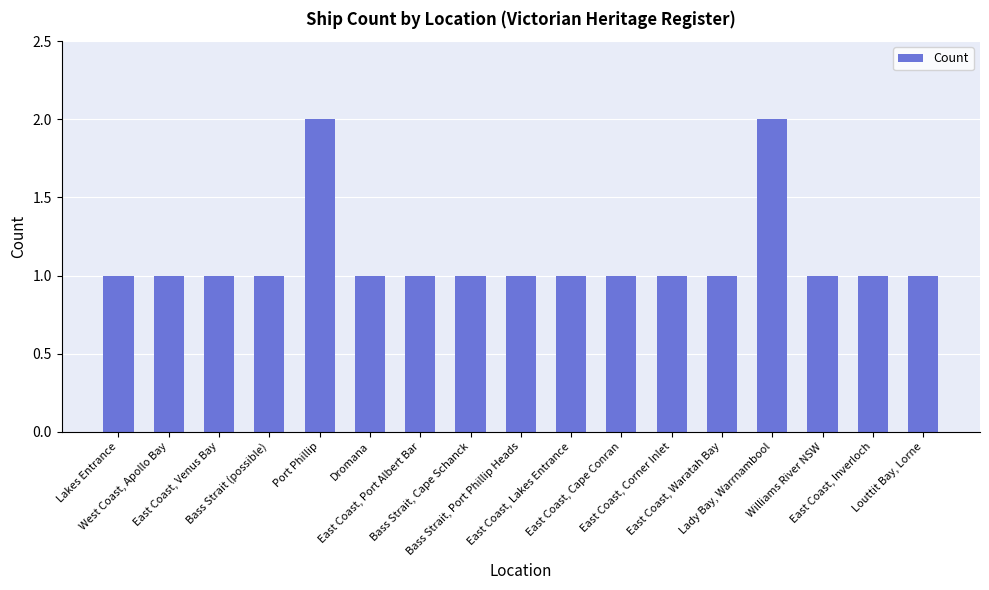

What is the sum of all values?

19